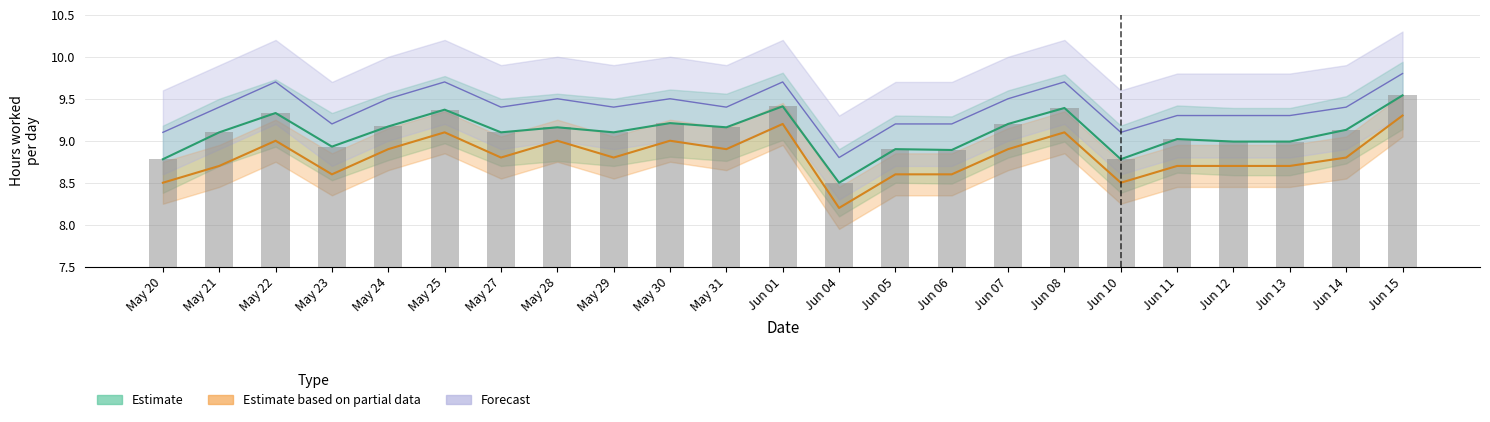

What is the difference between the maximum and minimum values in the Estimate based on partial data series?

1.1